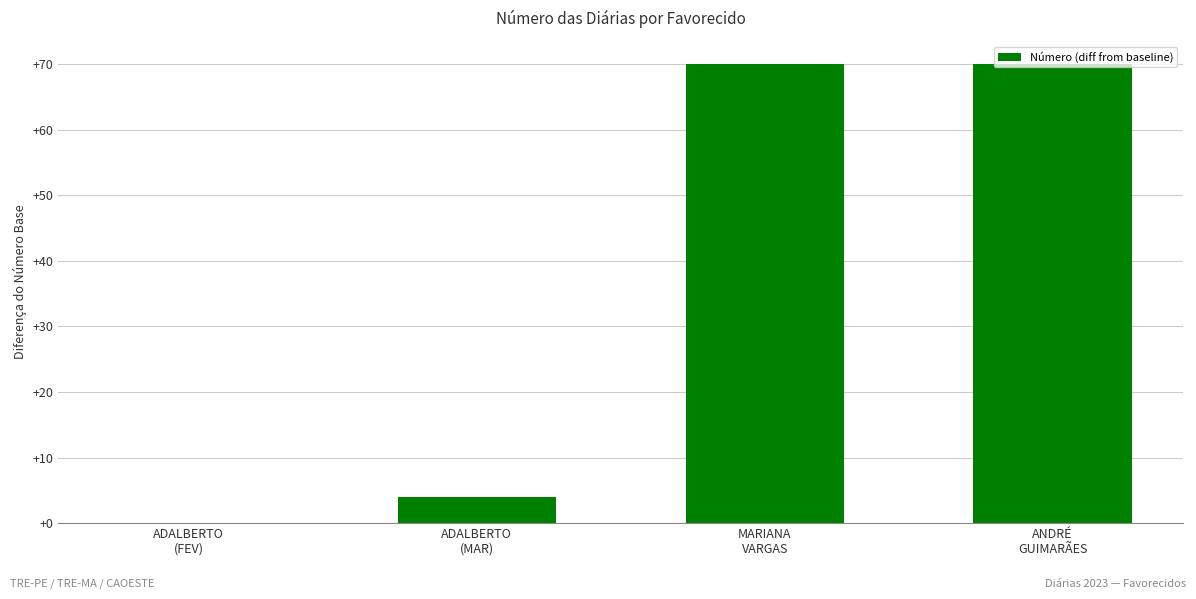

What is the sum of all values?

144